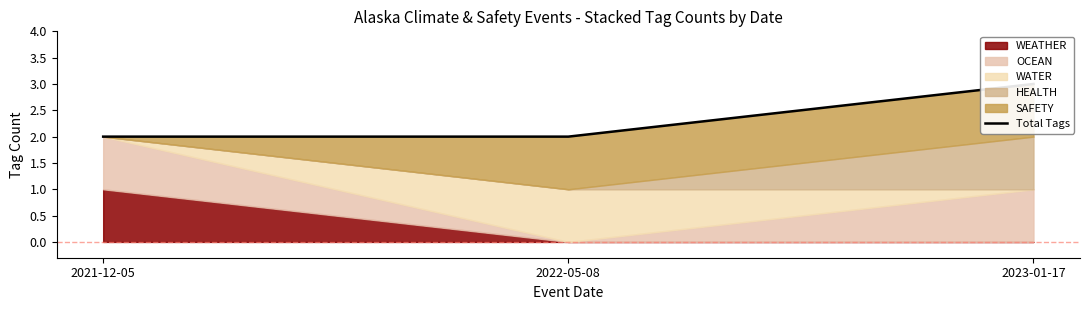

Reading left to right, what are all the values shown in this chart?

2021-12-05=2	2022-05-08=2	2023-01-17=3